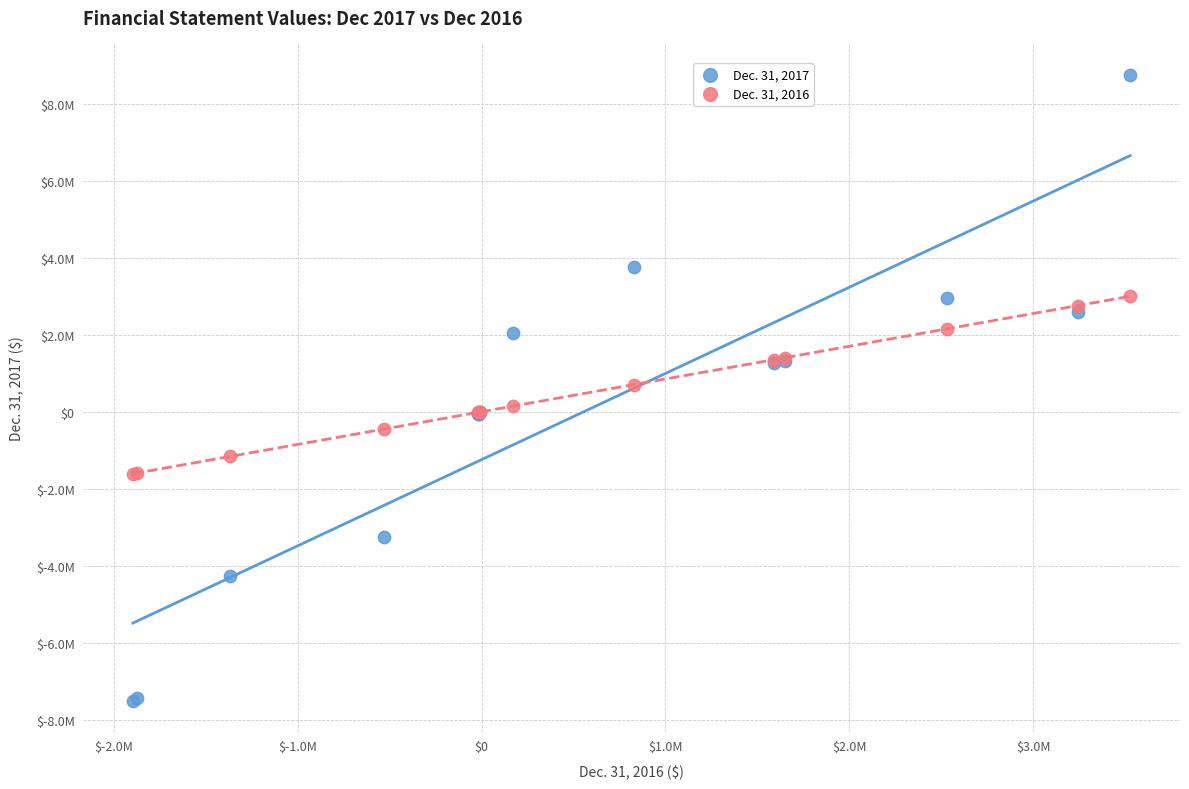

Which series reaches the maximum Y coordinate?

Dec. 31, 2017